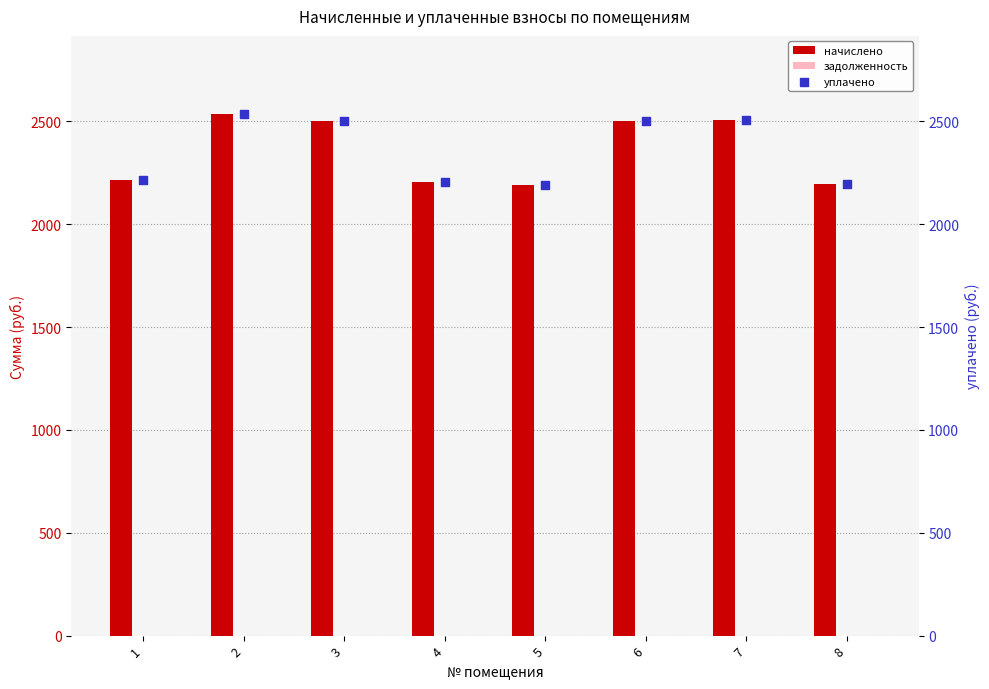

What are all the series names shown in the legend?

начислено, задолженность, уплачено